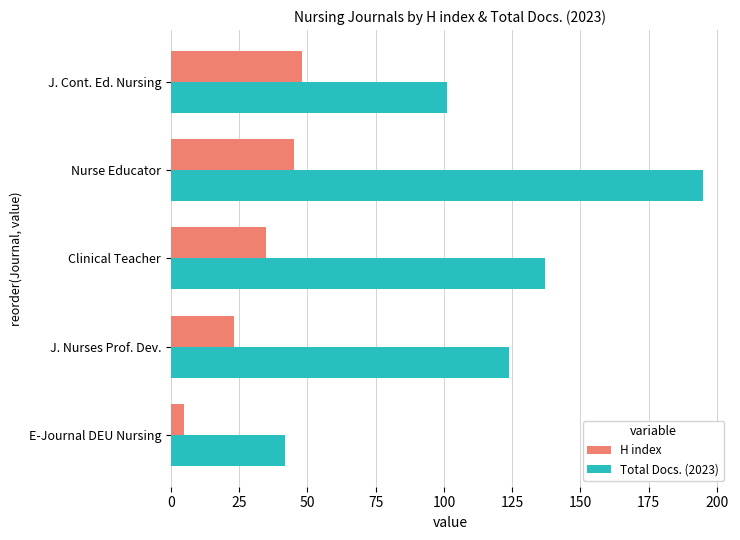

What is the spread (max minus min) of values at Nurse Educator?

150